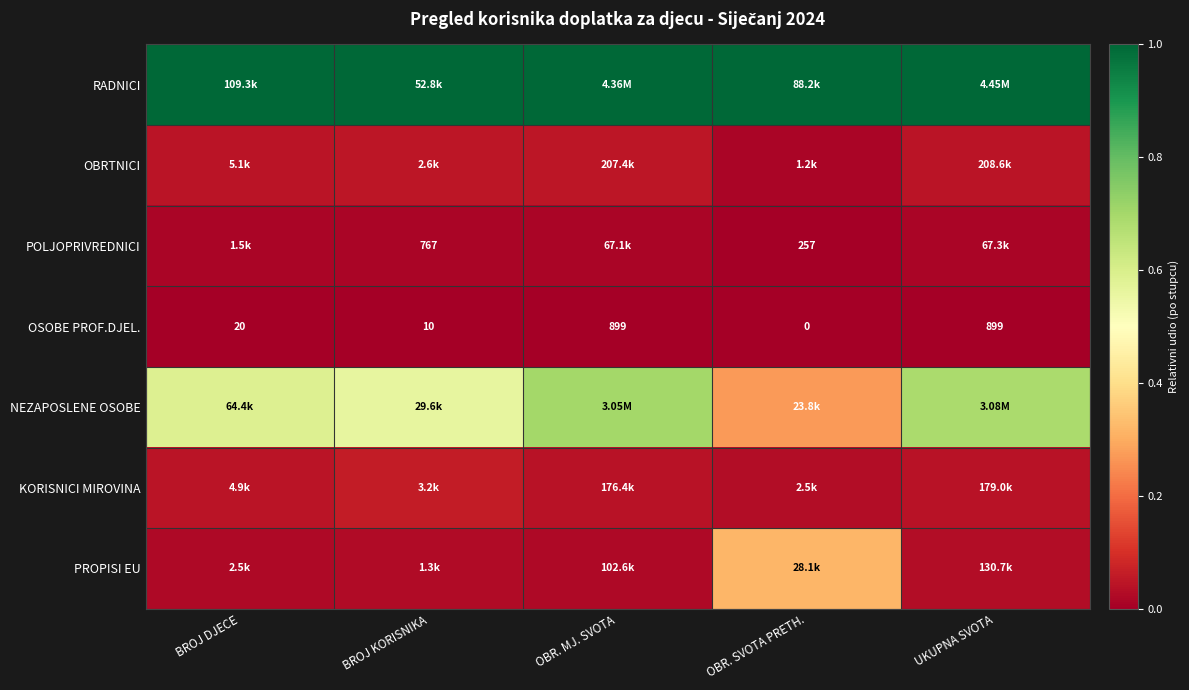

At which label is OSOBE PROF.DJEL. closest to 449?

BROJ DJECE